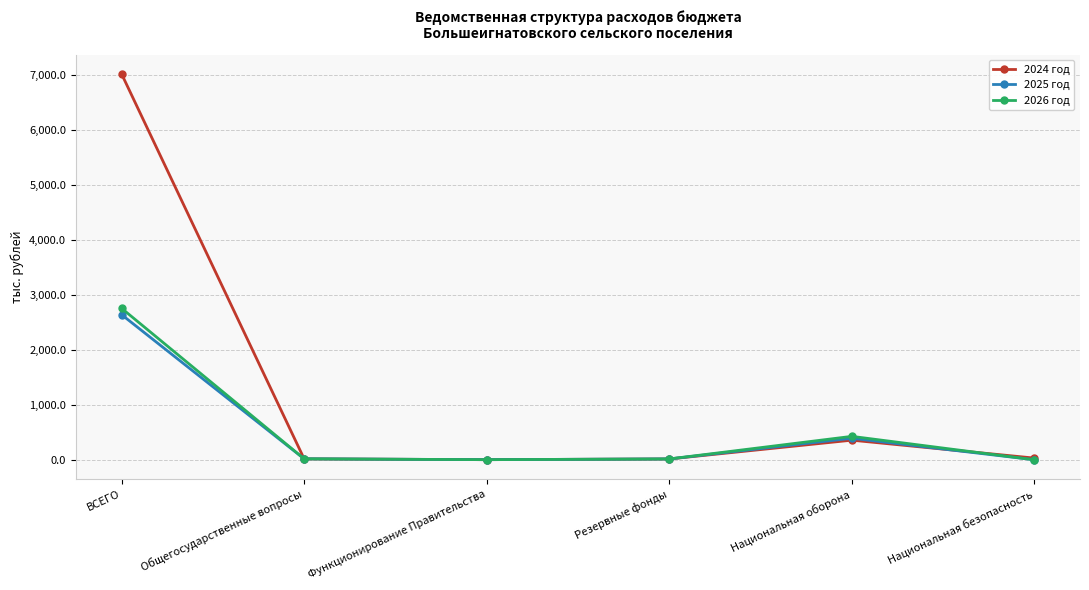

How many values in the 2025 год series are below 17?

3